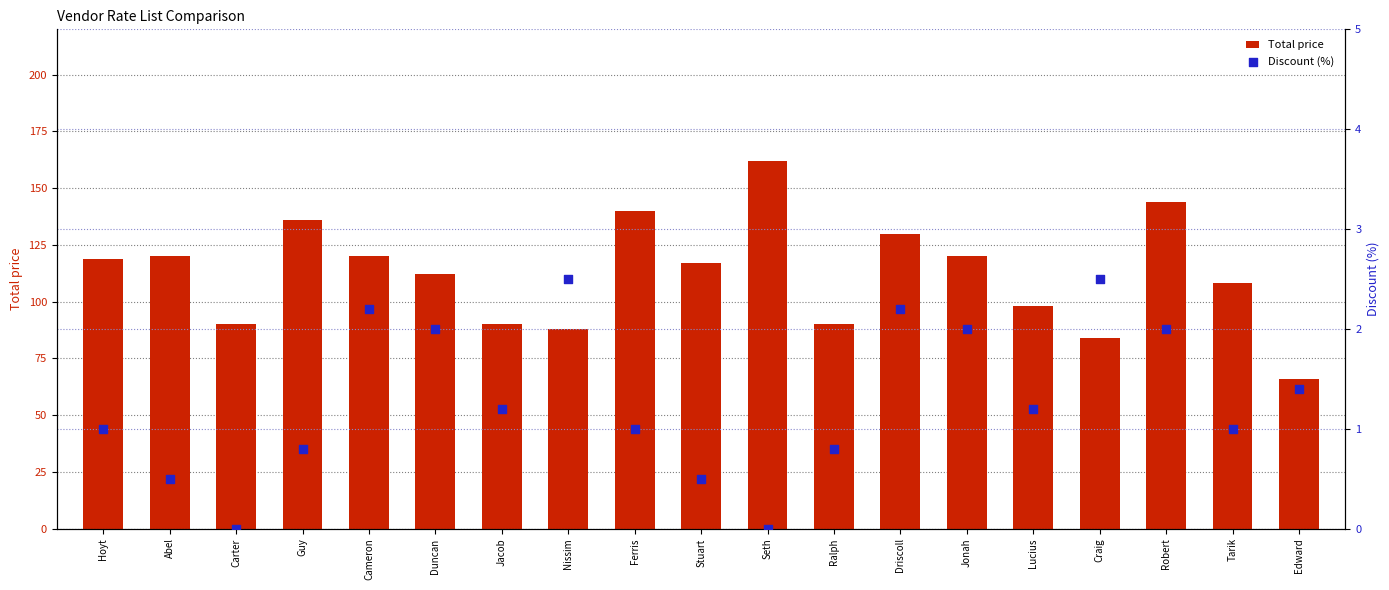

Is the value of Discount (%) at Guy greater than the value of Total price at Hoyt?

No